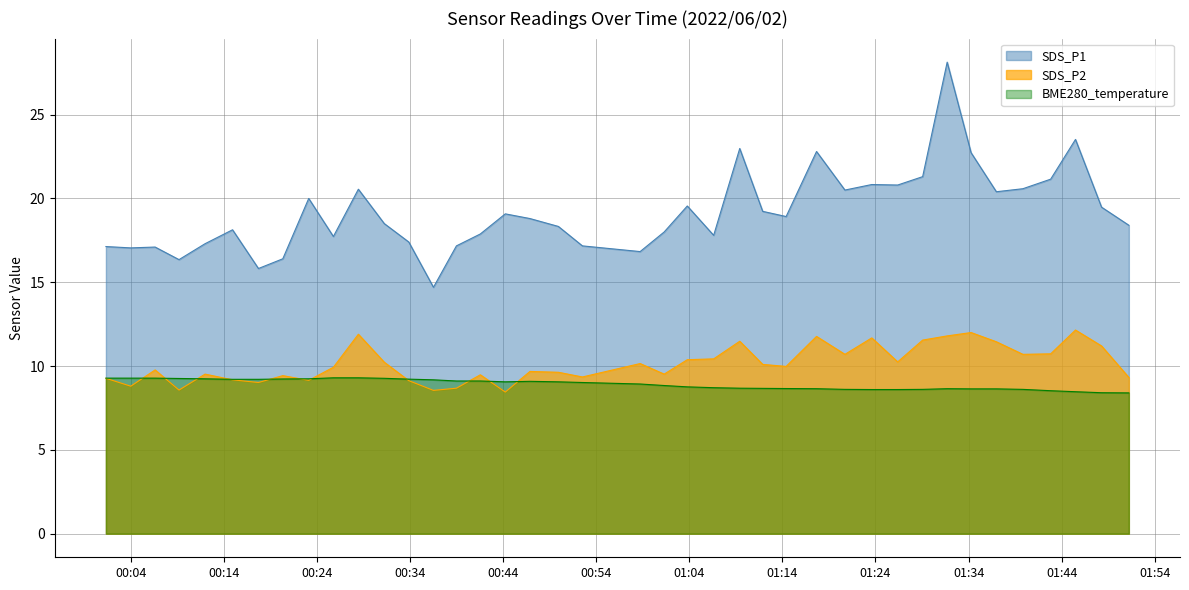

Reading left to right, transcribe all the data shown in this chart.

SDS_P1: 17.1	17.1	17.1	16.4	17.3	18.1	15.8	16.4	20.0	17.7	20.6	18.5	17.4	14.7	17.2	17.9	19.1	18.8	18.3	17.2	16.8	18.0	19.6	17.8	23.0	19.2	18.9	22.8	20.5	20.8	20.8	21.3	28.1	22.7	20.4	20.6	21.1	23.5	19.5	18.4
SDS_P2: 9.3	8.8	9.8	8.6	9.5	9.2	9.0	9.4	9.2	9.9	11.9	10.2	9.1	8.6	8.7	9.5	8.4	9.7	9.6	9.3	10.2	9.5	10.4	10.4	11.5	10.1	10.0	11.8	10.7	11.7	10.2	11.6	11.8	12.0	11.4	10.7	10.7	12.2	11.2	9.3
BME280_temperature: 9.3	9.3	9.3	9.3	9.2	9.2	9.2	9.2	9.2	9.3	9.3	9.3	9.2	9.2	9.1	9.1	9.1	9.1	9.1	9.0	8.9	8.8	8.8	8.7	8.7	8.7	8.7	8.7	8.6	8.6	8.6	8.6	8.7	8.6	8.6	8.6	8.5	8.5	8.4	8.4